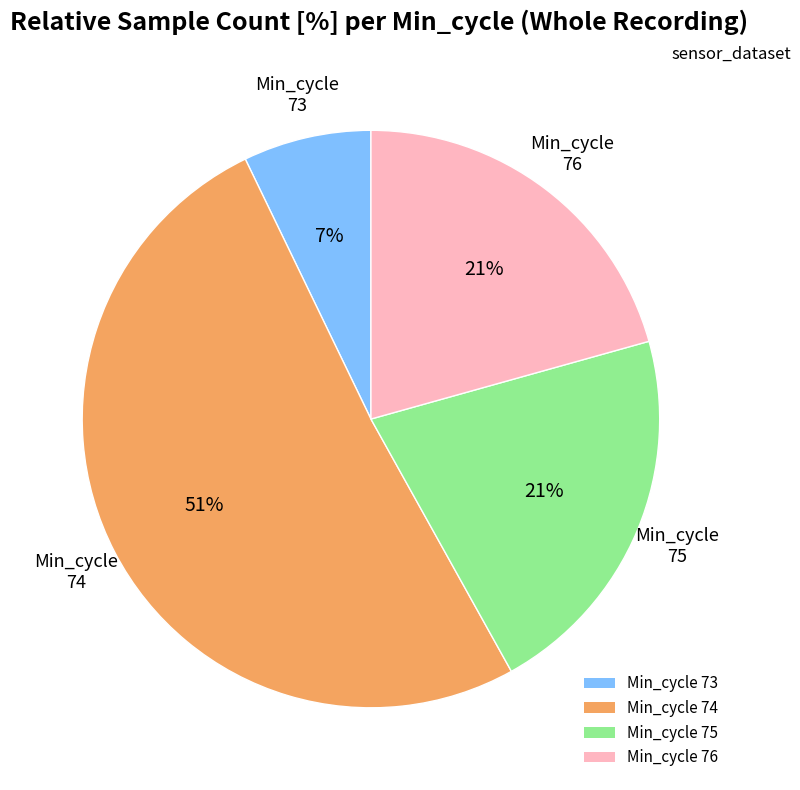

Count the number of slices in the pie.

4